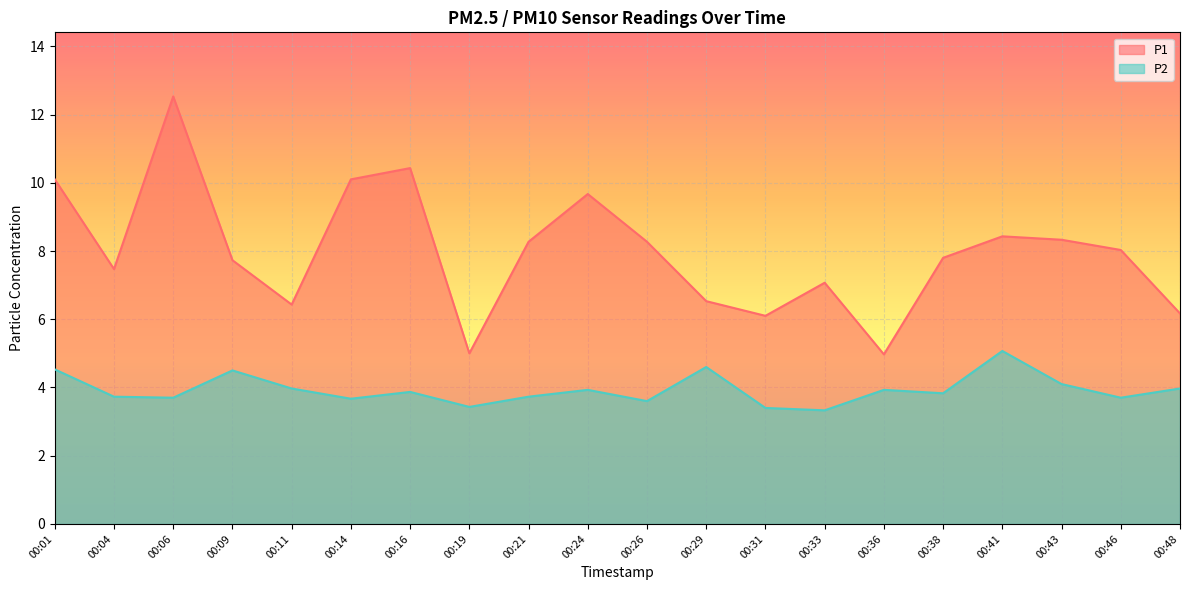

What is the smallest value displayed?

3.3